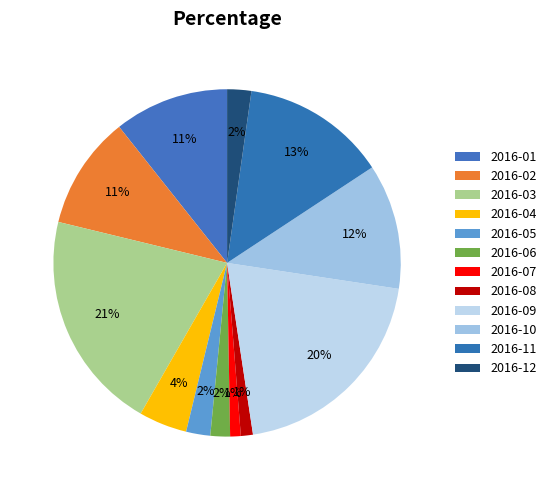

How many segments does this pie chart have?

12